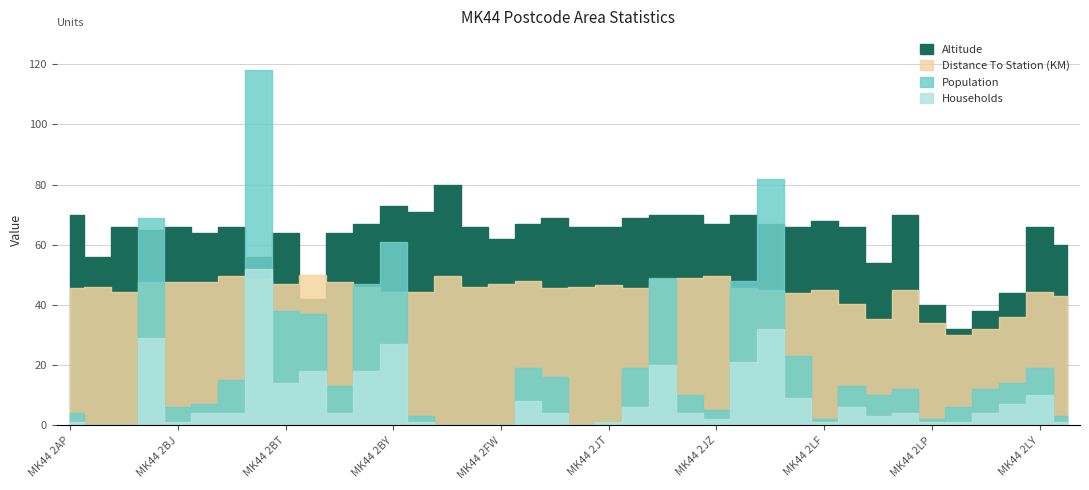

What is the difference between the second highest and second lowest values in the Altitude series?

35.0